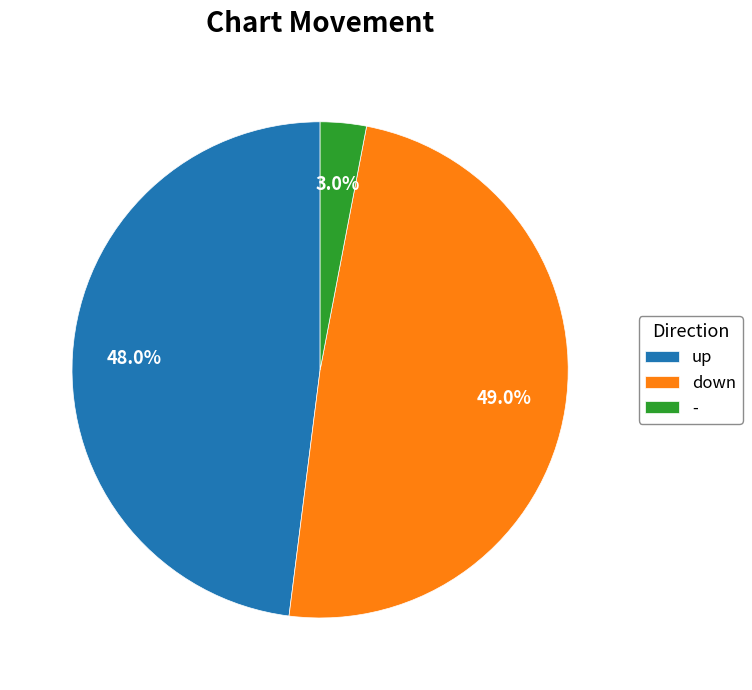

To the nearest percent, what portion does down represent?

49%